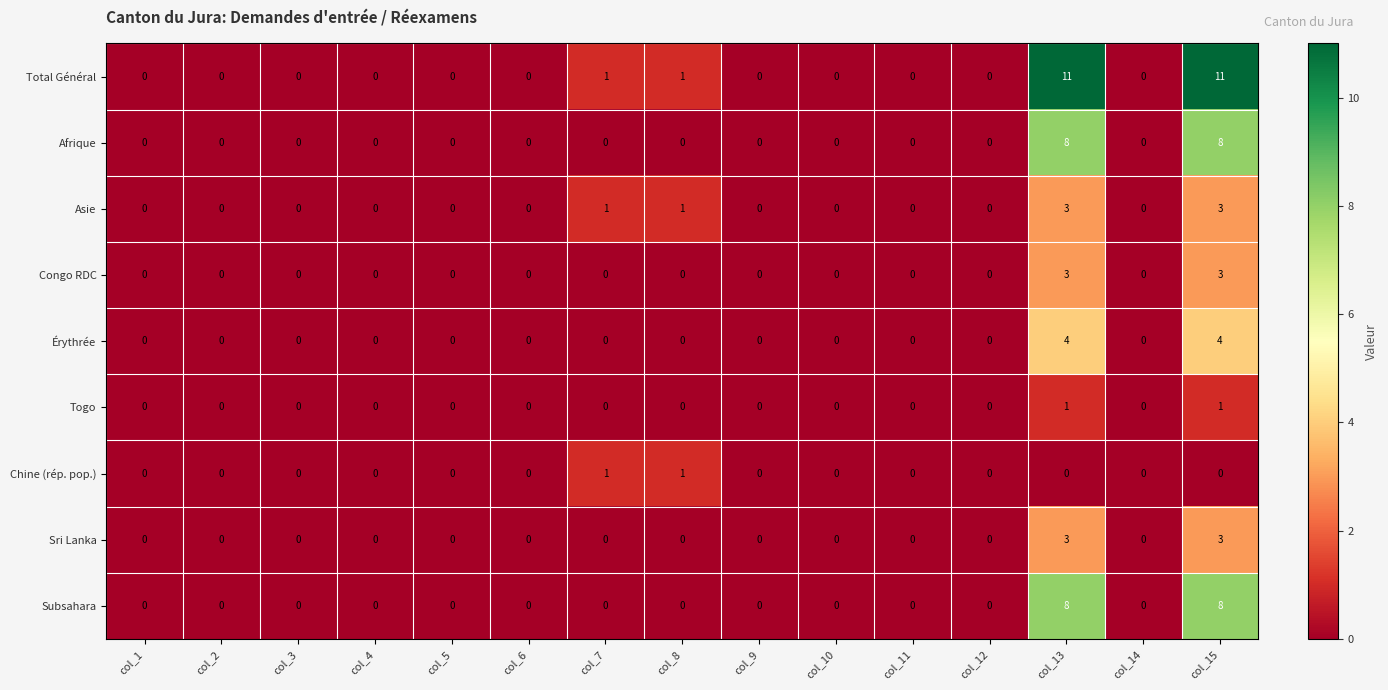

Count the number of categories in the chart.

15